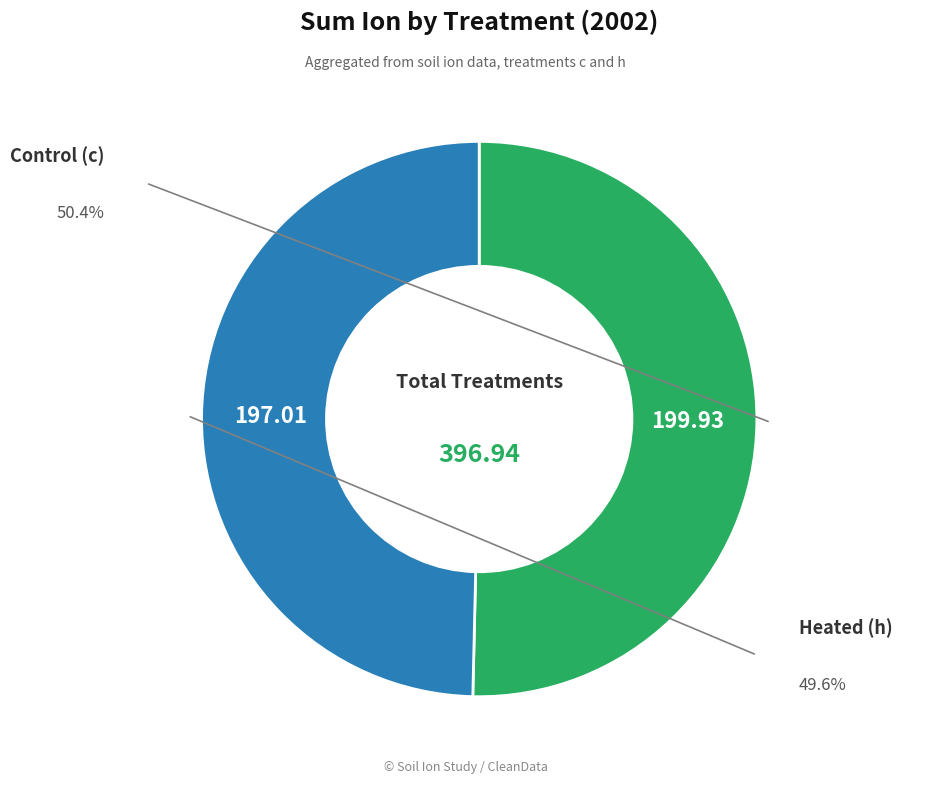

Is there any slice that represents more than half of the pie?

Yes